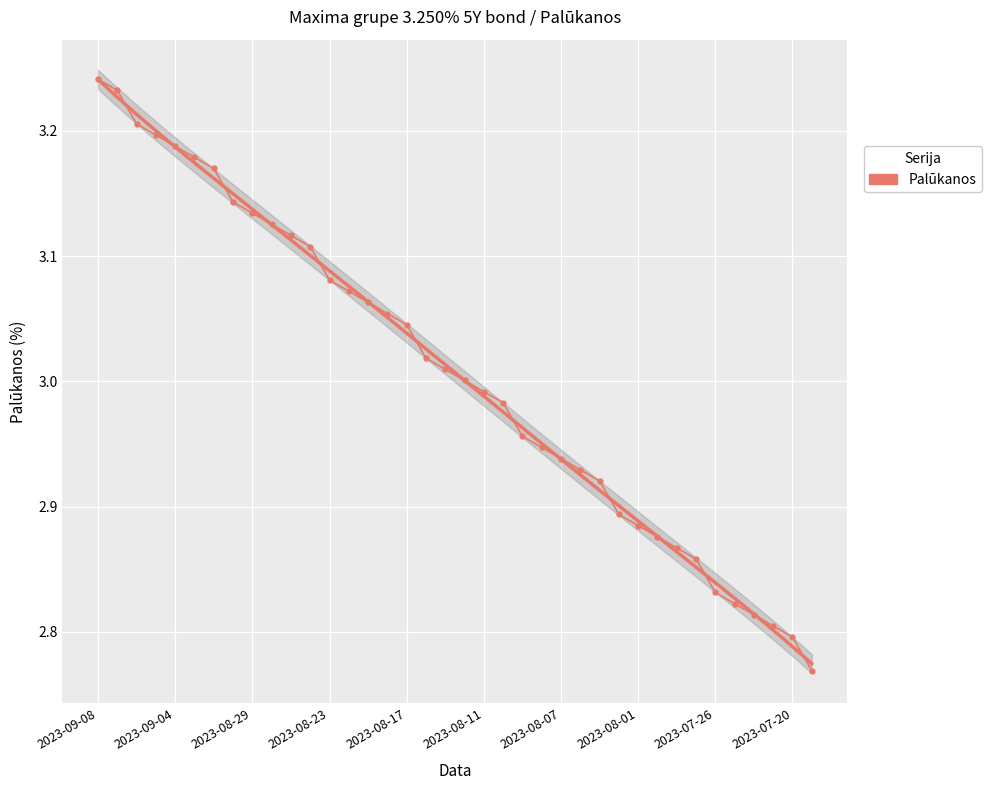

True or false: the data has more than 0 interior local peaks.

False